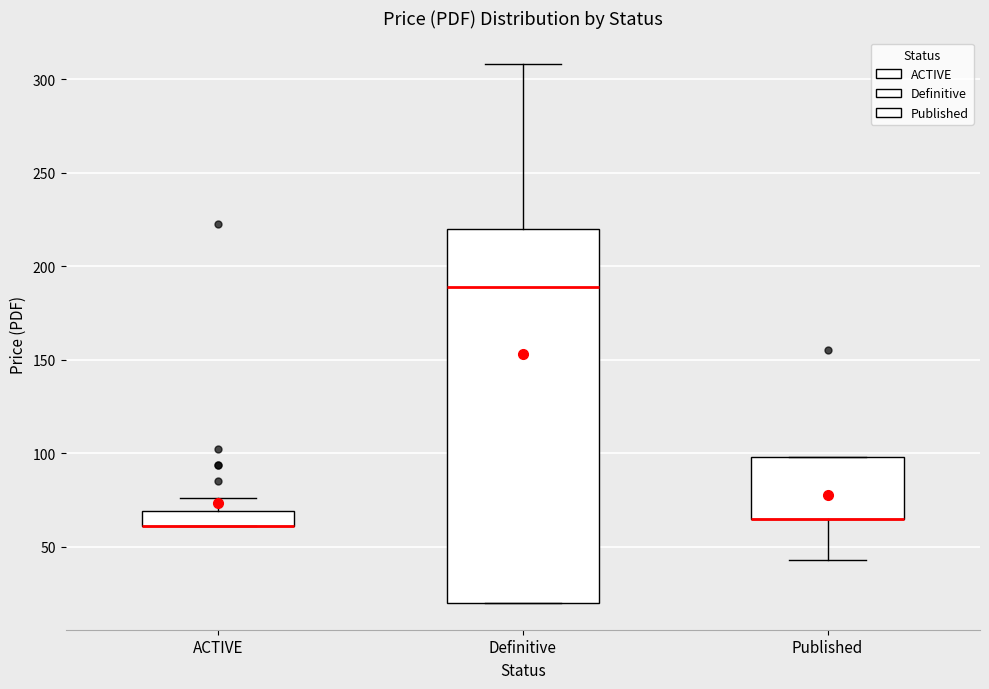

Where does the upper whisker of the box for Definitive end on the y-axis? The values are not printed on the chart, so give them approximately, as read against the axis.

310